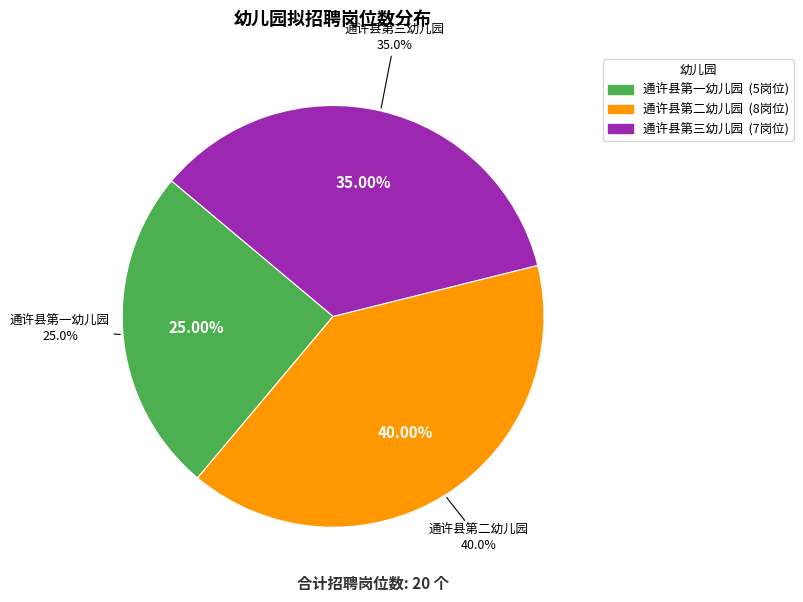

How many slices are in this pie chart?

3